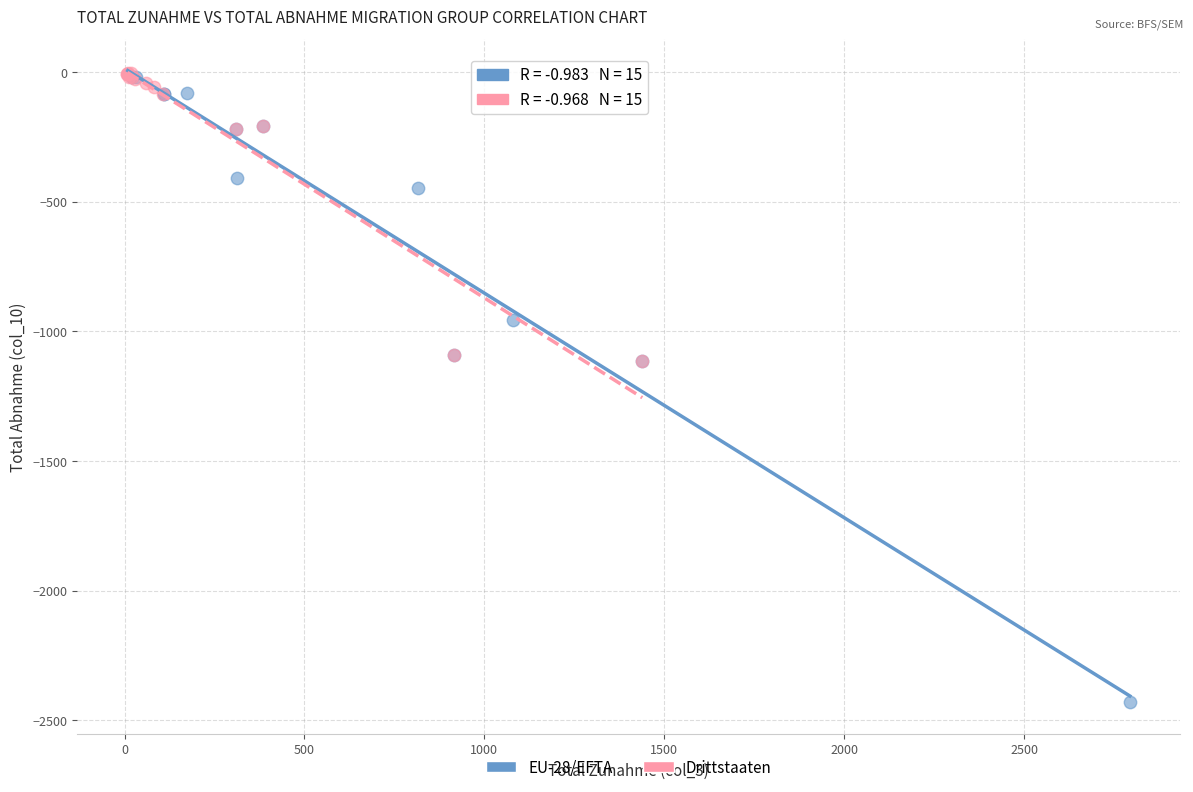

What are all the series names shown in the legend?

EU-28/EFTA, Drittstaaten